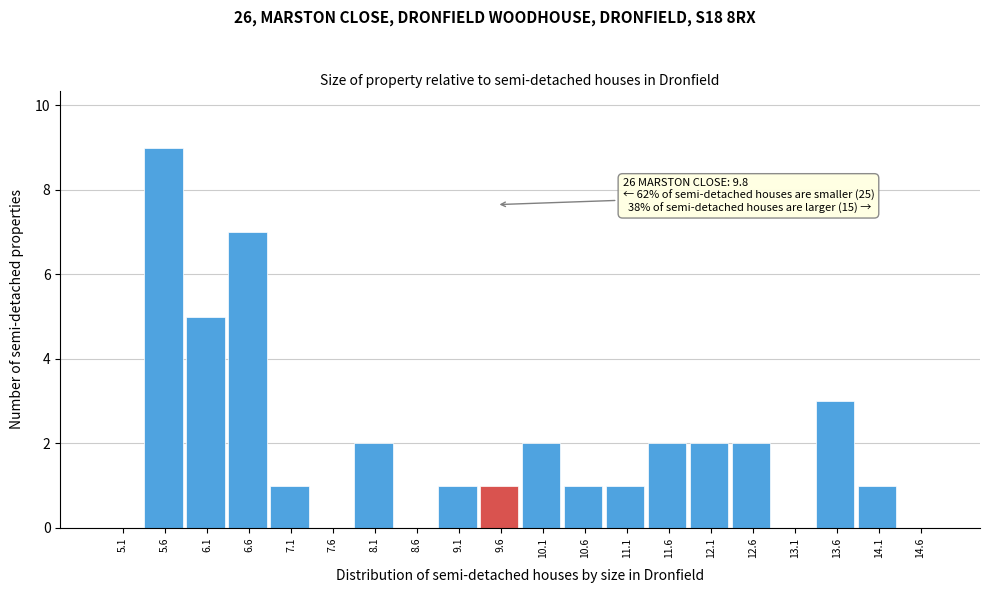

Reading right to left, transcribe all the data shown in this chart.

14.6=0	14.1=1	13.6=3	13.1=0	12.6=2	12.1=2	11.6=2	11.1=1	10.6=1	10.1=2	9.6=1	9.1=1	8.6=0	8.1=2	7.6=0	7.1=1	6.6=7	6.1=5	5.6=9	5.1=0